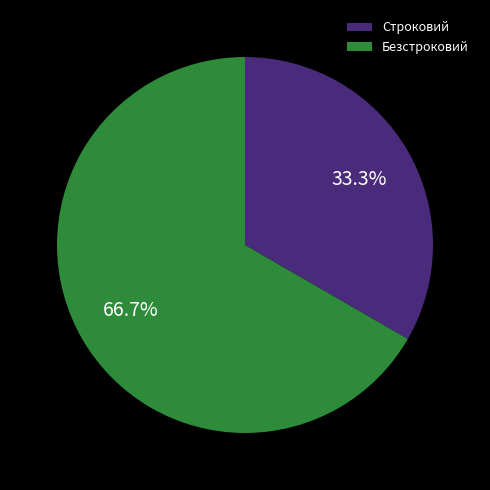

The Безстроковий slice represents 67% of the pie. True or false?

True